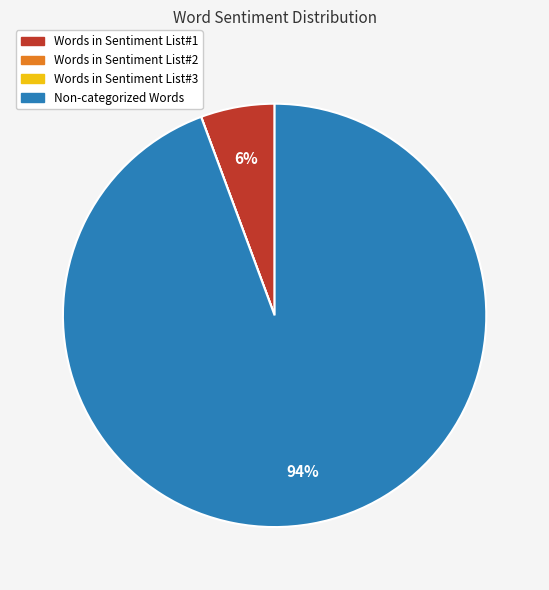

Which category accounts for the majority?

Non-categorized Words